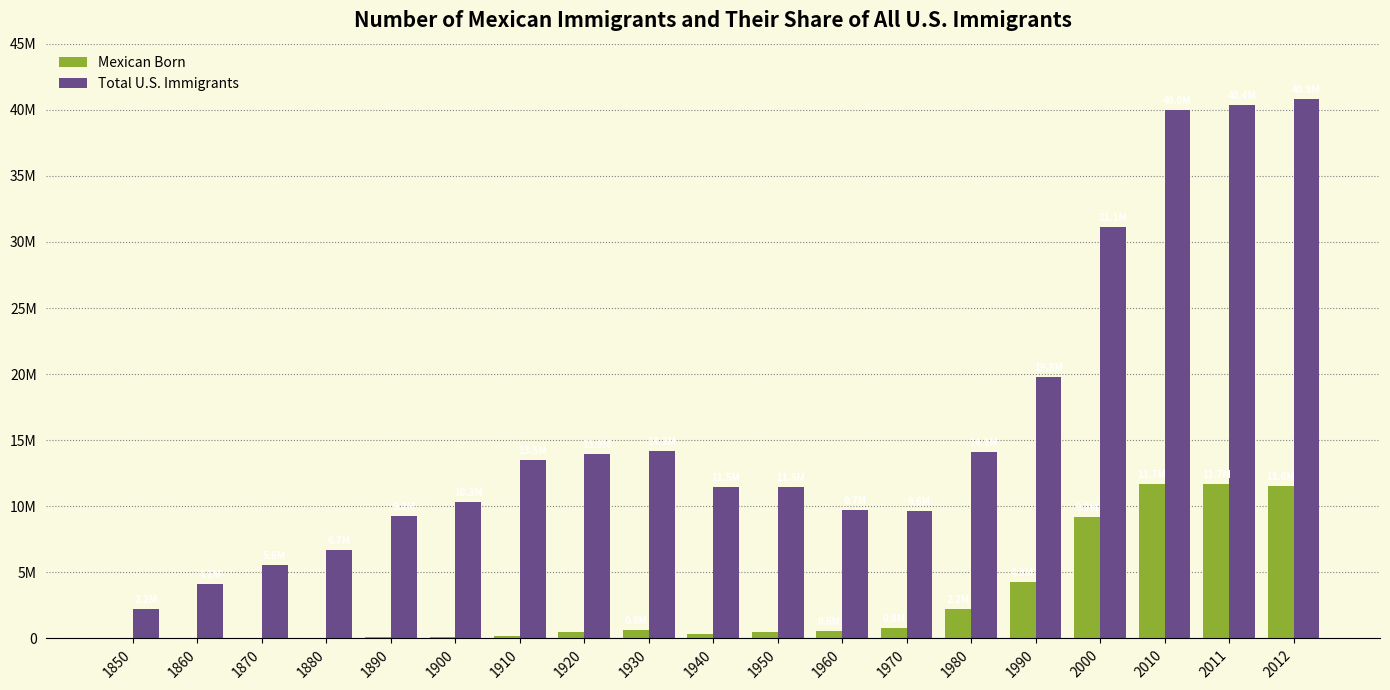

Are the bars horizontal?

No